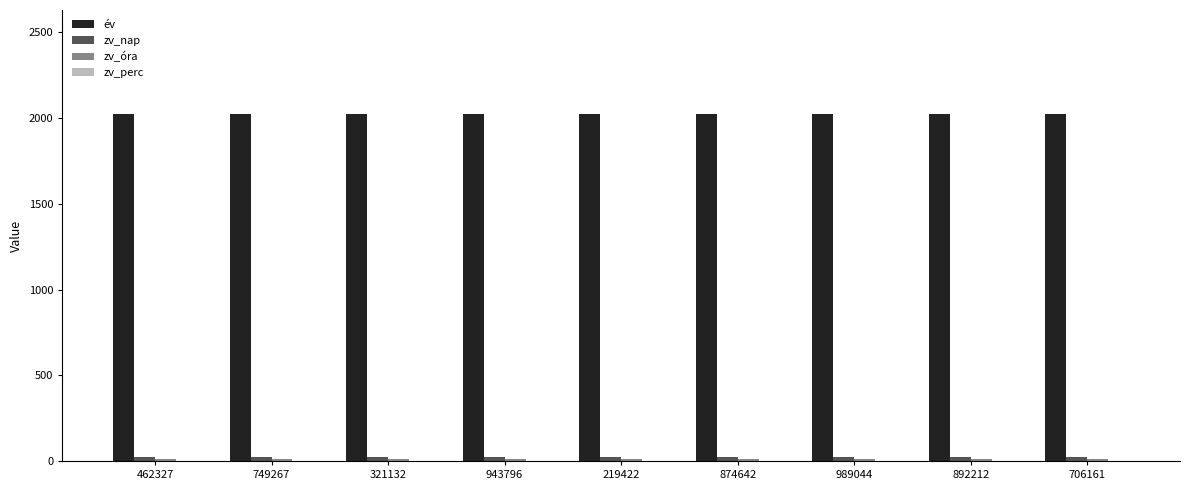

Count the number of categories in the chart.

9